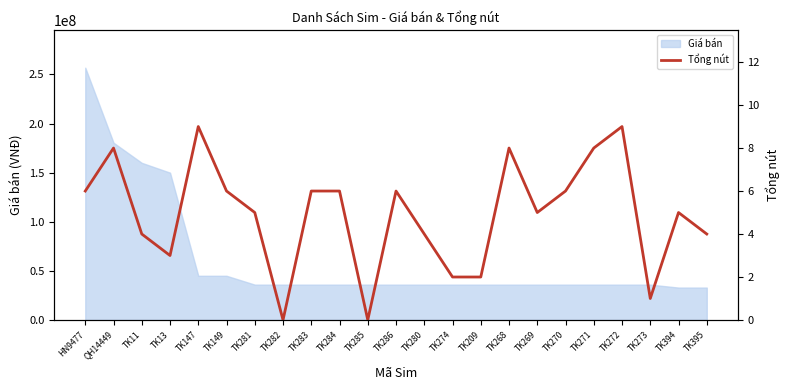

Reading left to right, what are all the values shown in this chart?

6	8	4	3	9	6	5	0	6	6	0	6	4	2	2	8	5	6	8	9	1	5	4